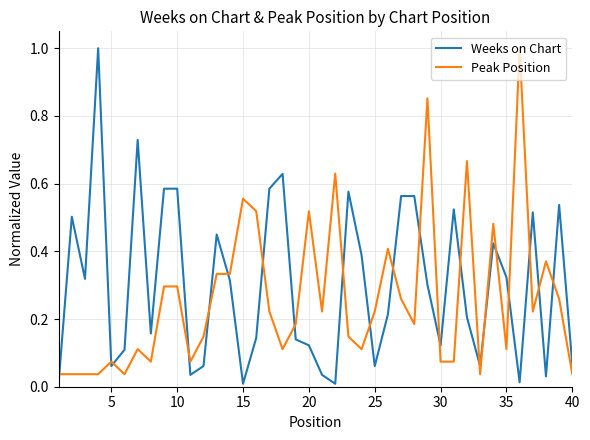

True or false: Peak Position and Weeks on Chart intersect in this chart.

True